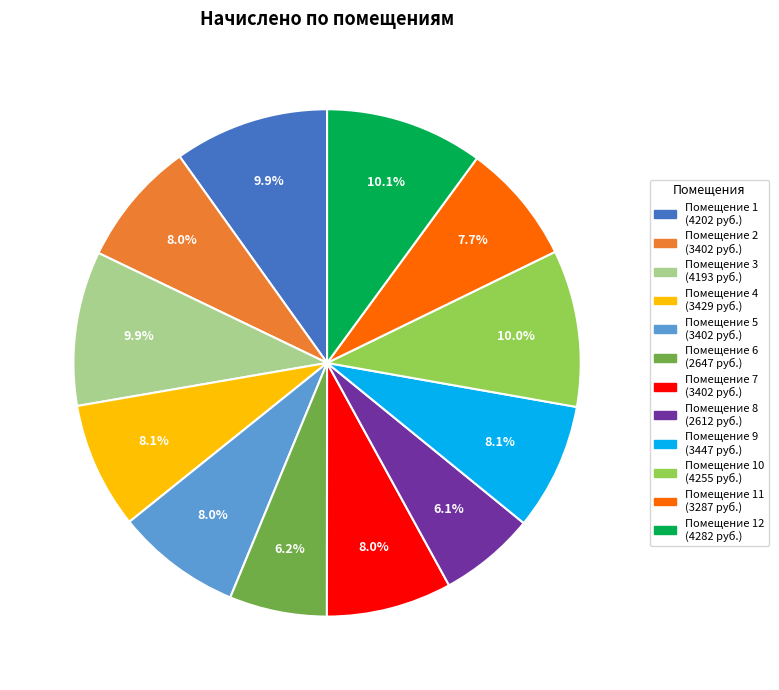

Is there any slice that represents more than half of the pie?

No